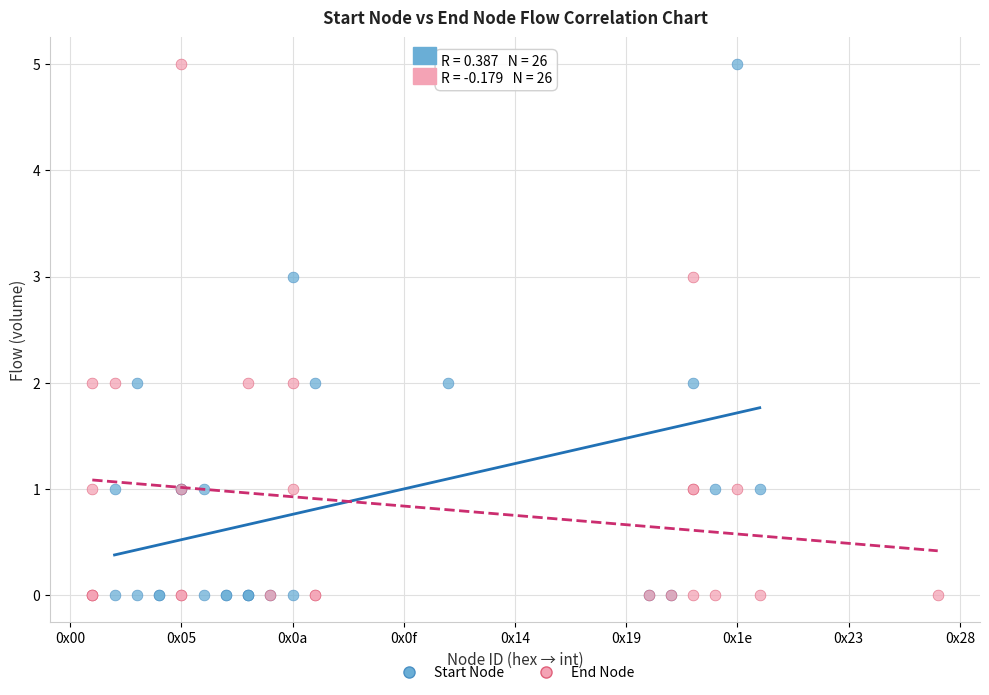

What are all the series names shown in the legend?

Start Node, End Node